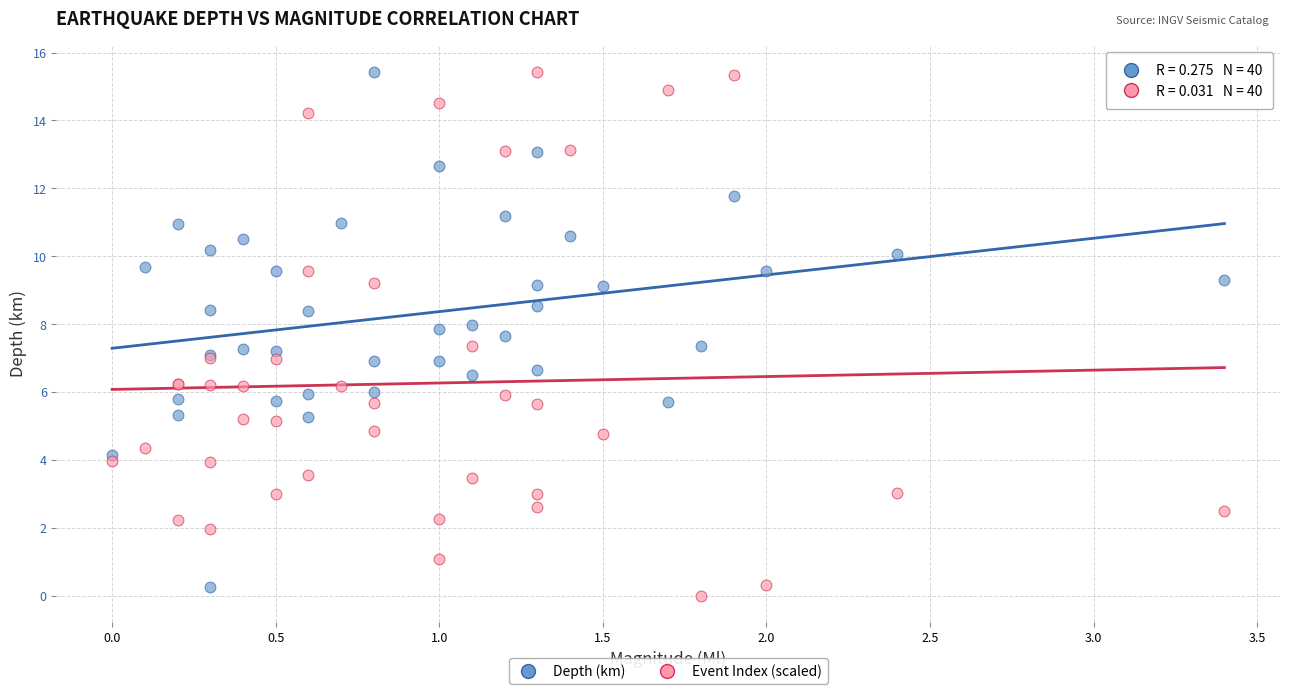

What is the X range (max minus min) for the scatter plot?

3.4